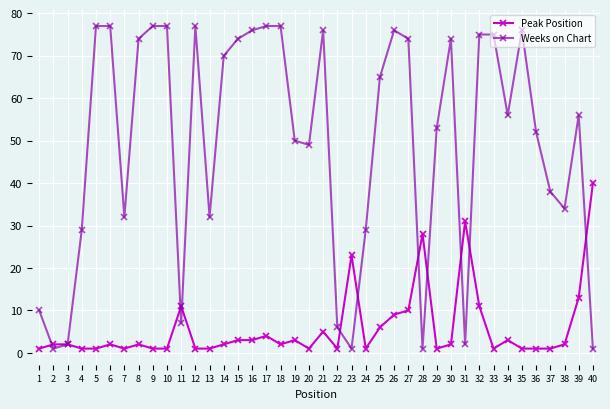

Which series has the widest spread of values?

Weeks on Chart